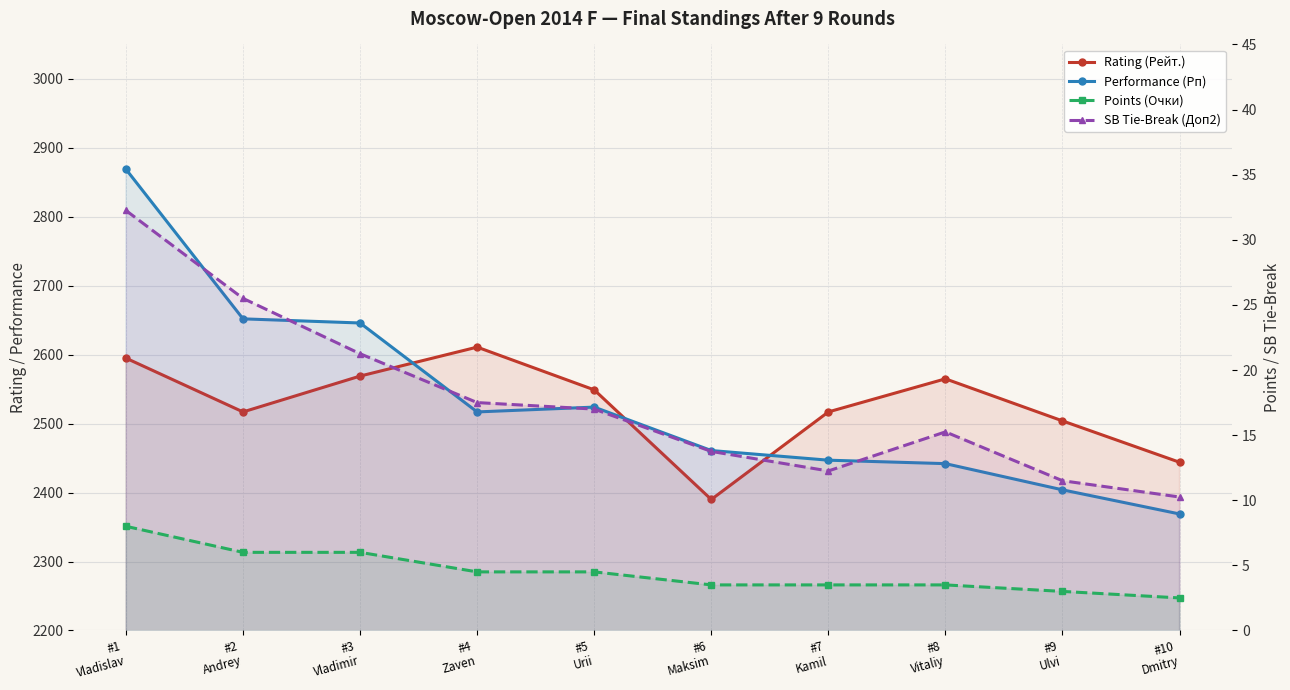

How many values in the Points (Очки) series are below 4?

5